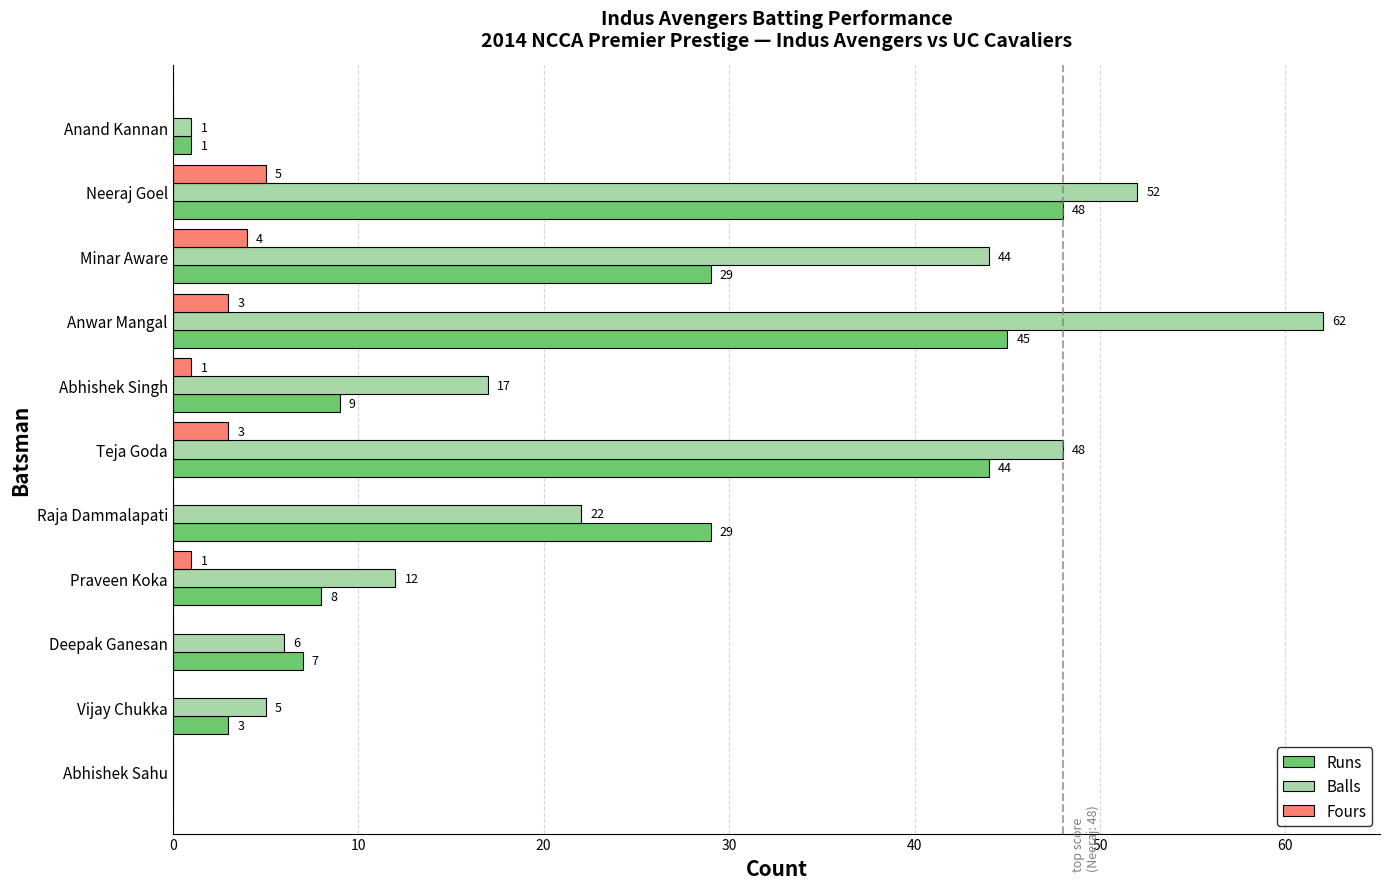

What is the maximum value for Runs?

48